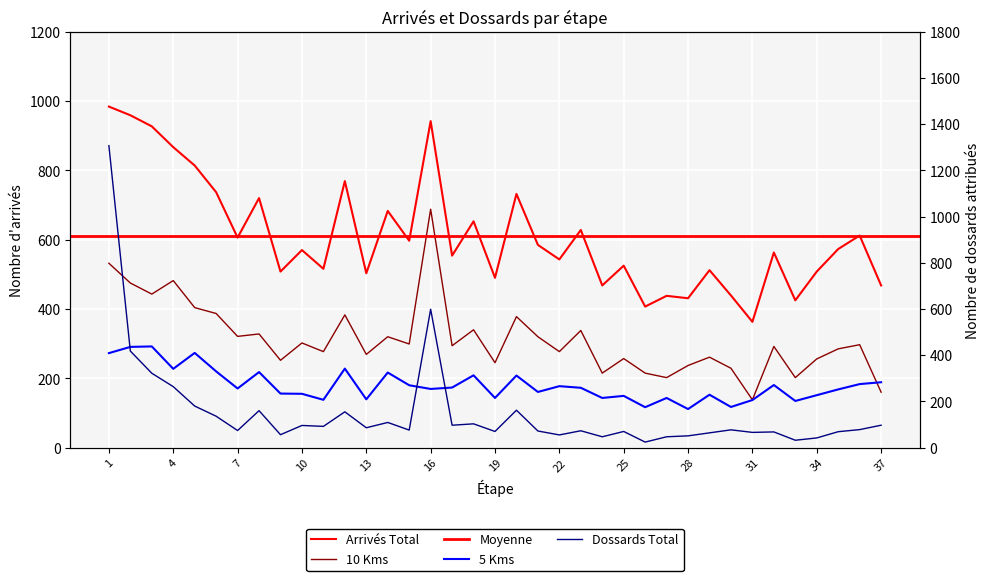

The 10 Kms series shows 256 at 34. True or false?

True